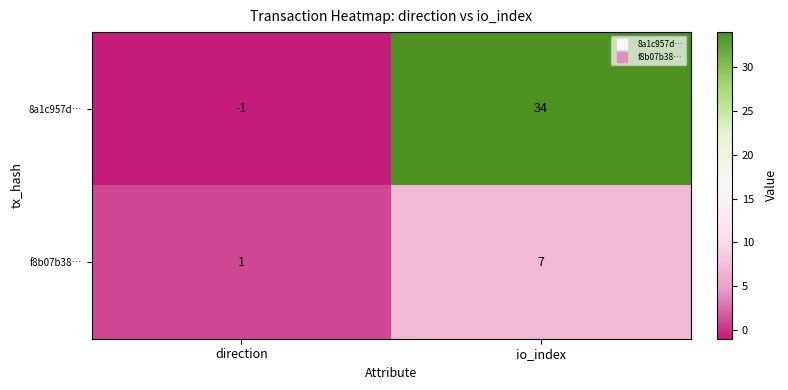

What is the sum of the 8a1c957d… values at direction and io_index?

33